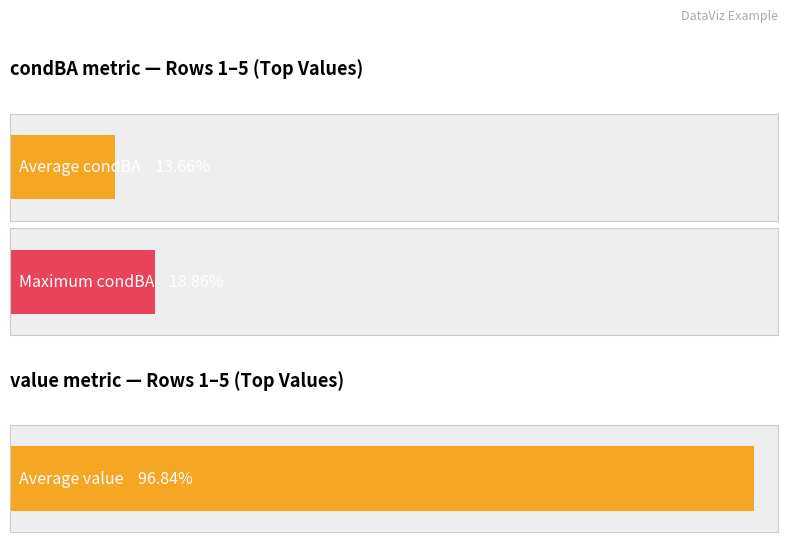

Count the number of data series in this chart.

2